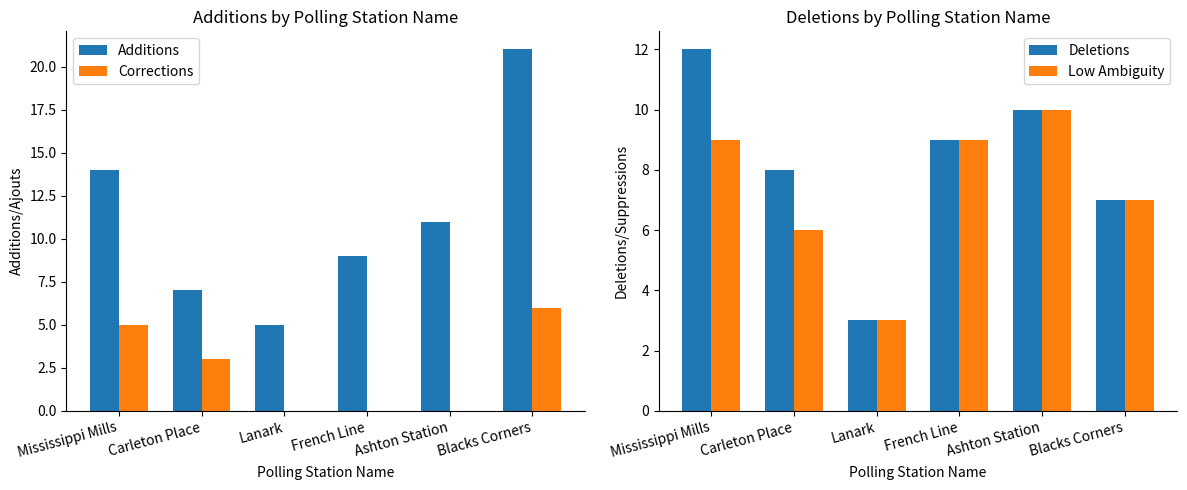

At how many categories does at least one series exceed 19?

1